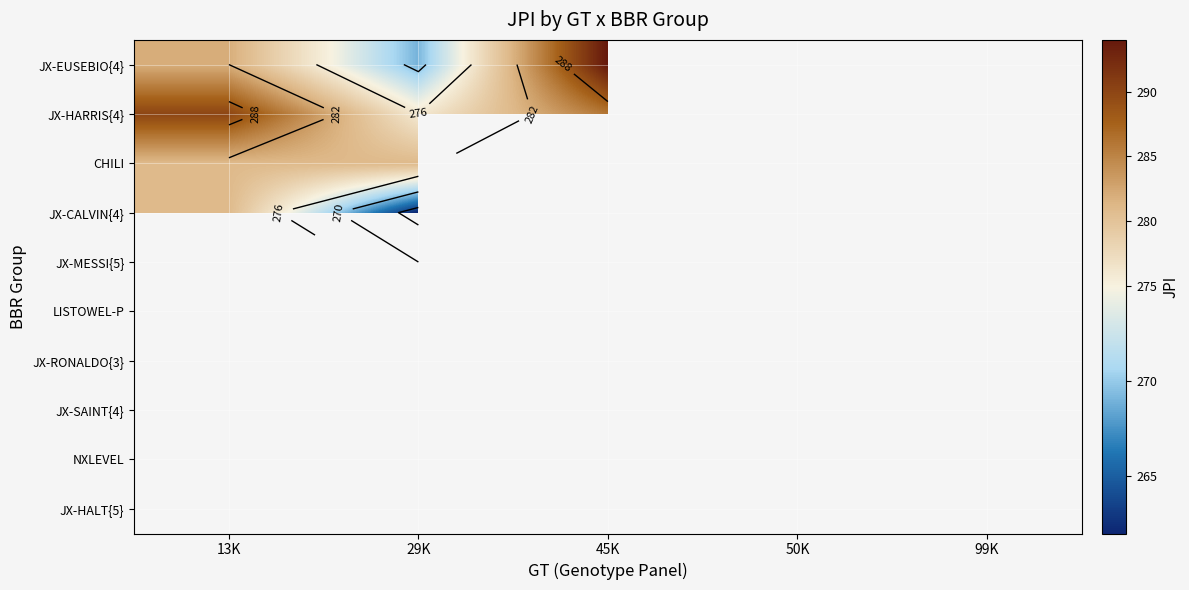

Between 99K and 45K, which is larger?

45K